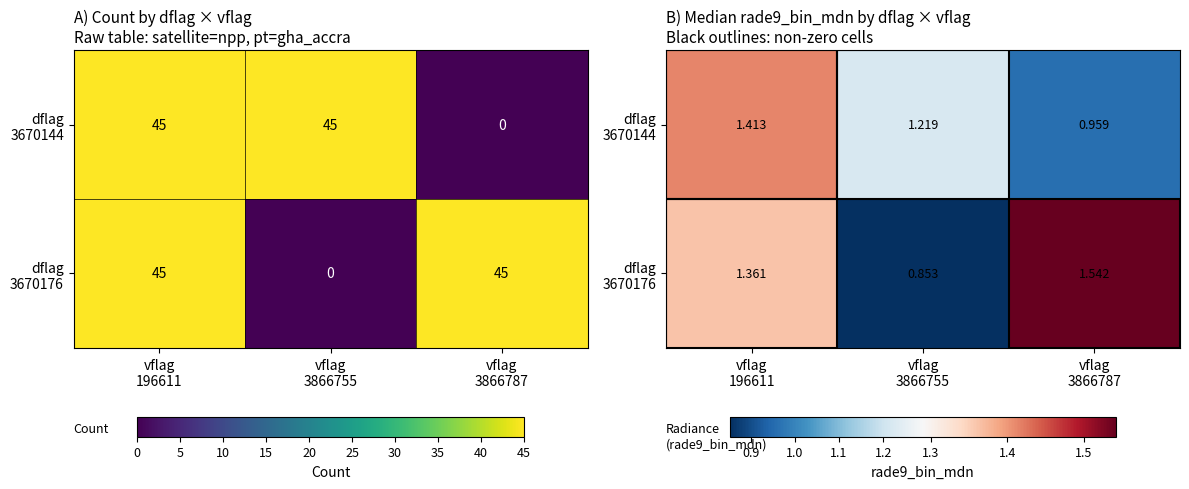

What is the sum of all dflag 3670144 values?

3.6